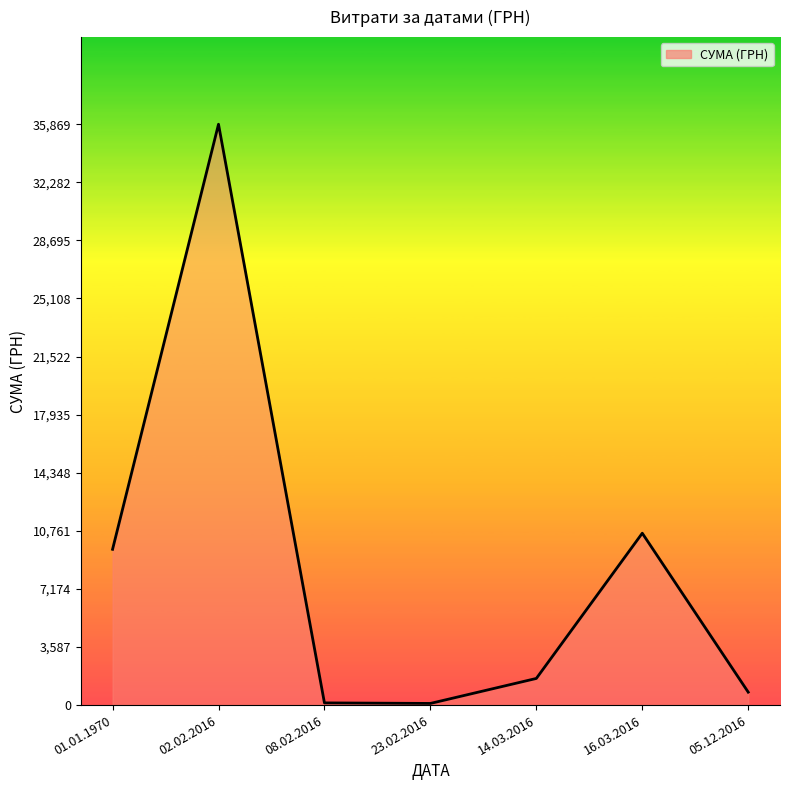

What is the change in value from 14.03.2016 to 05.12.2016?

-845.7